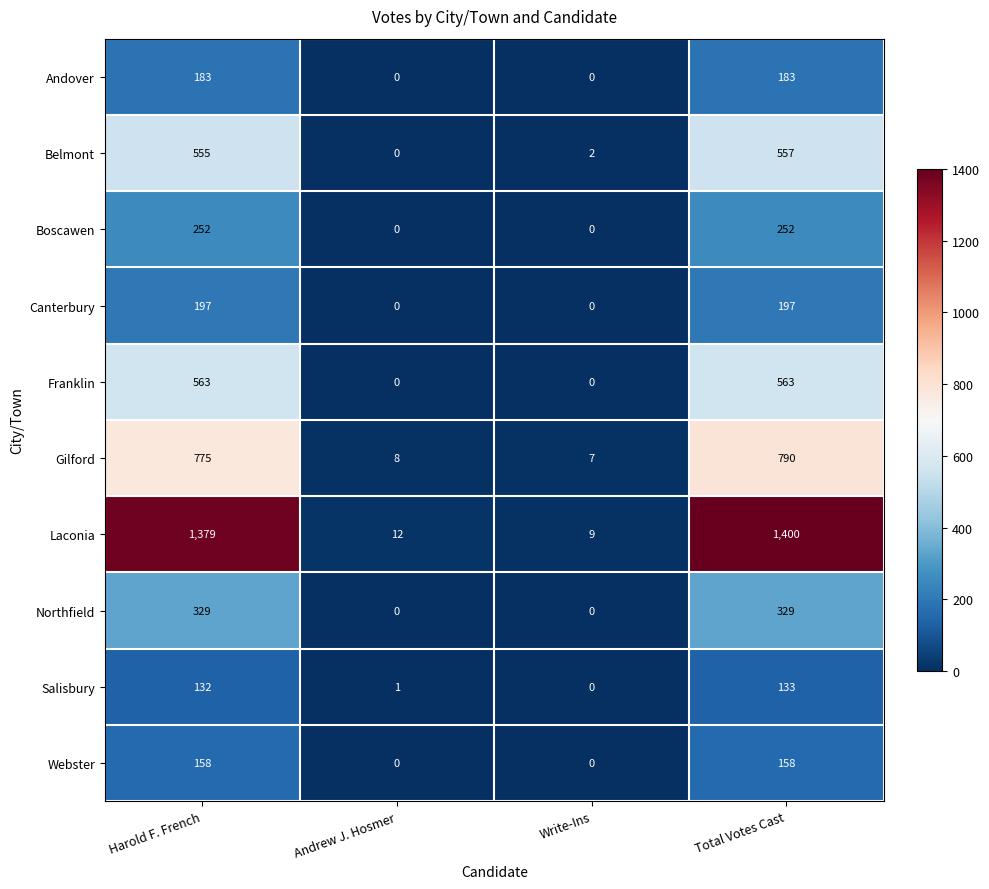

The value of Gilford at Total Votes Cast is 211. True or false?

False